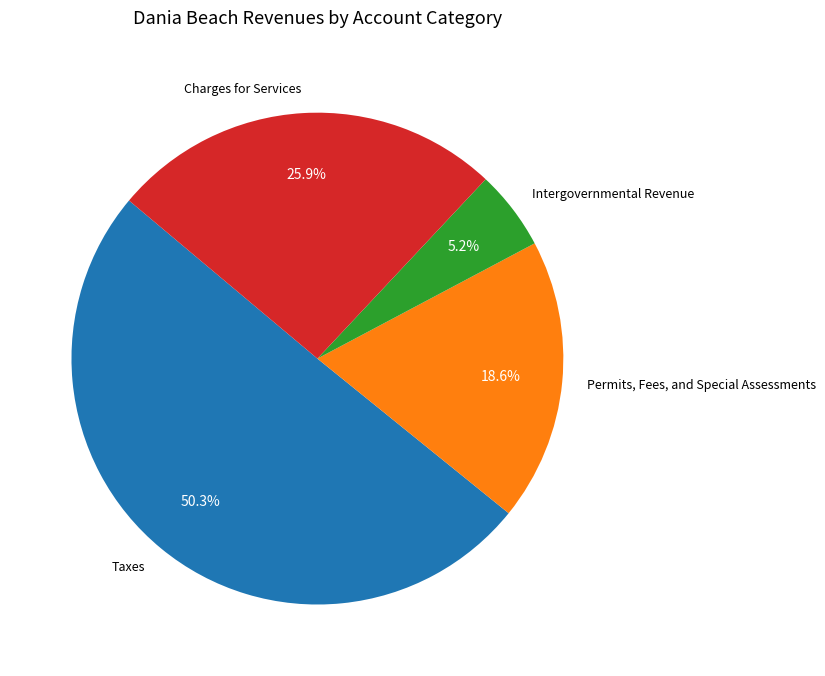

What is the smallest slice in the pie chart?

Intergovernmental Revenue